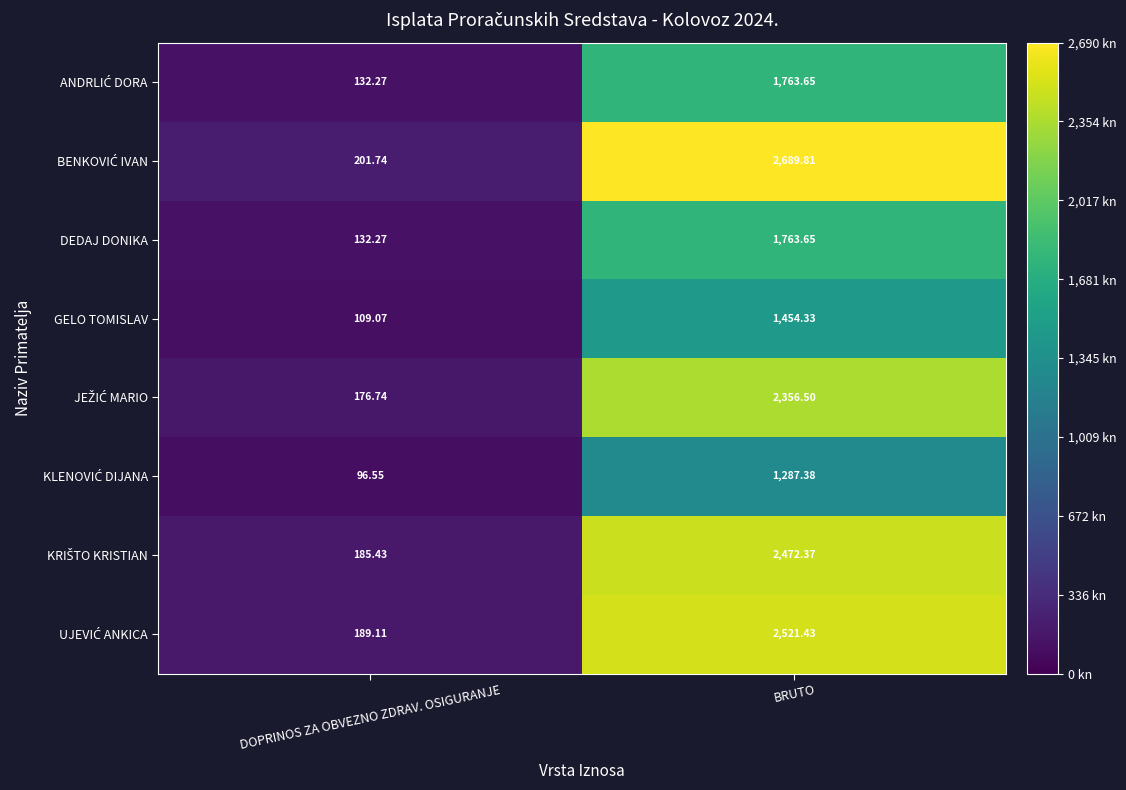

At which category is the sum across all series the highest?

BRUTO